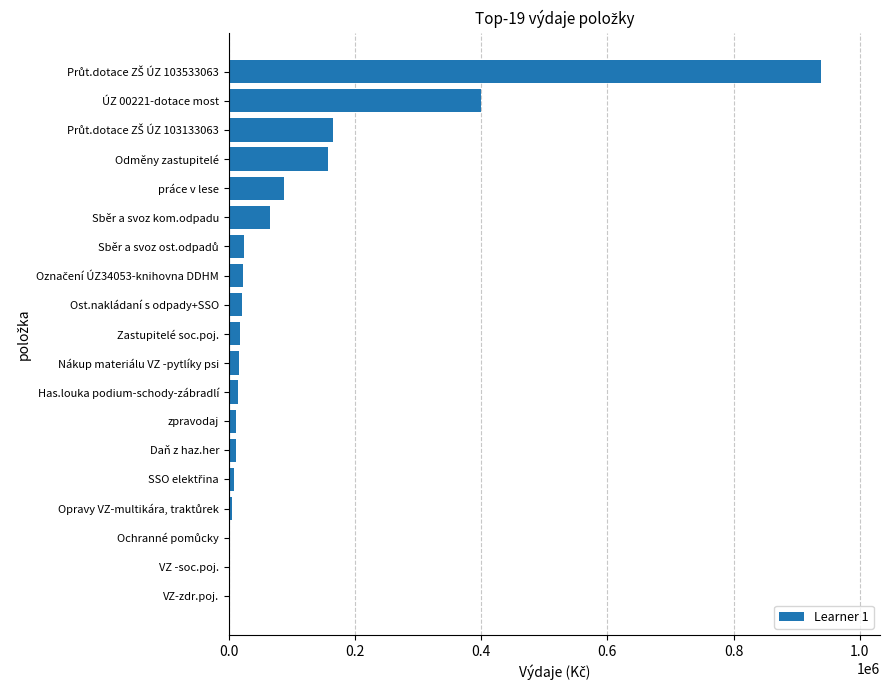

What is the greatest value displayed?

938300